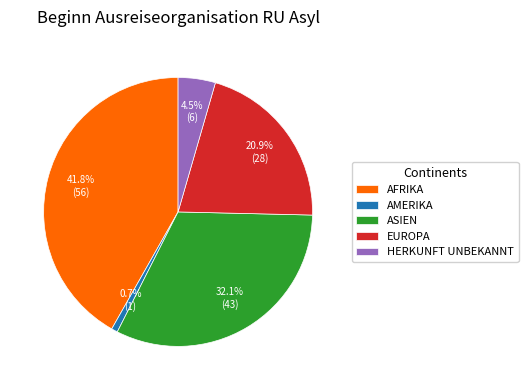

Is there a majority slice in this chart?

No